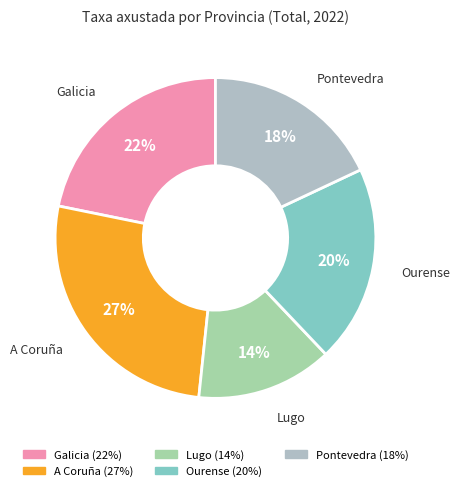

Is there a majority slice in this chart?

No